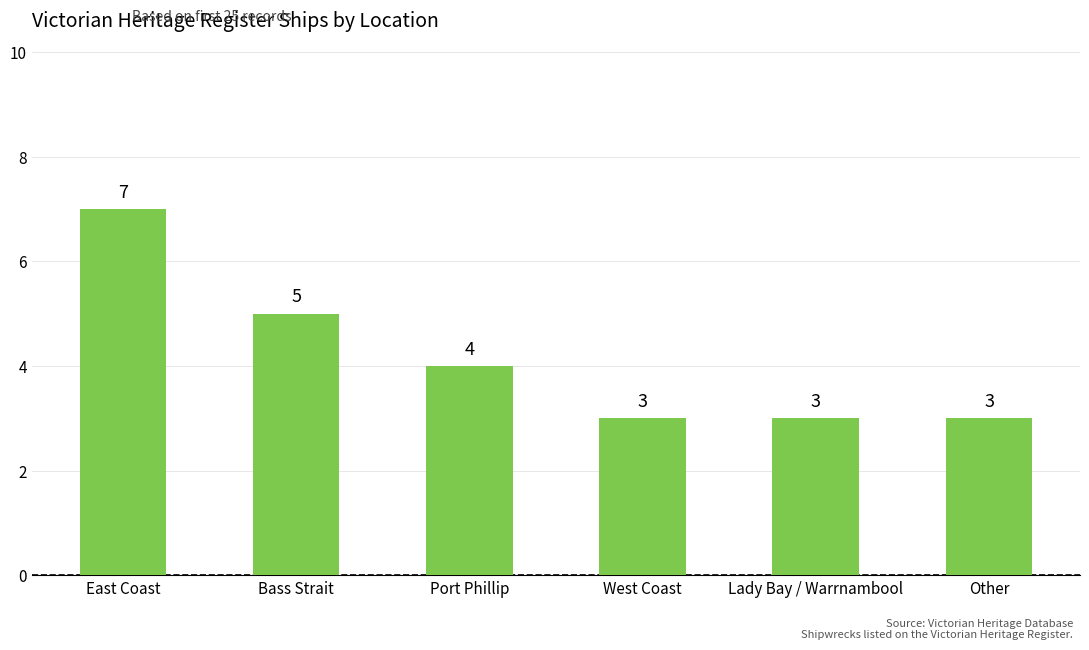

Reading left to right, transcribe all the data shown in this chart.

7	5	4	3	3	3